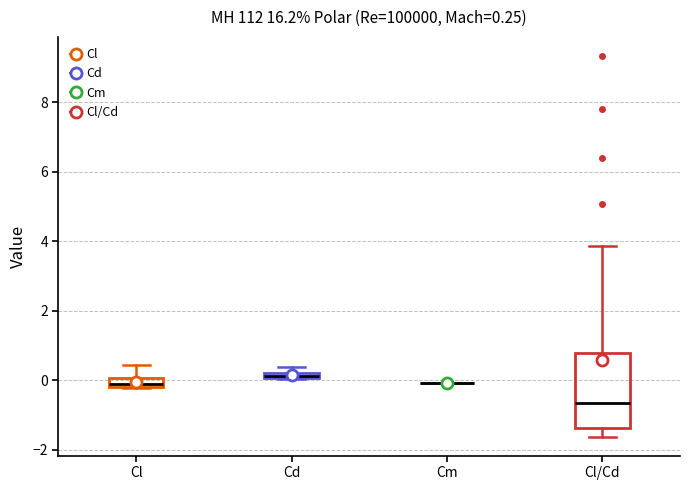

Which box is the tallest, from its lower edge to its upper edge?

Cl/Cd